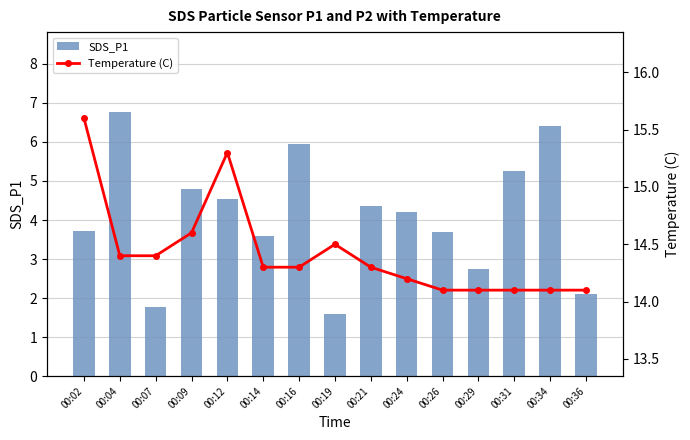

At how many categories does at least one series exceed 8?

15